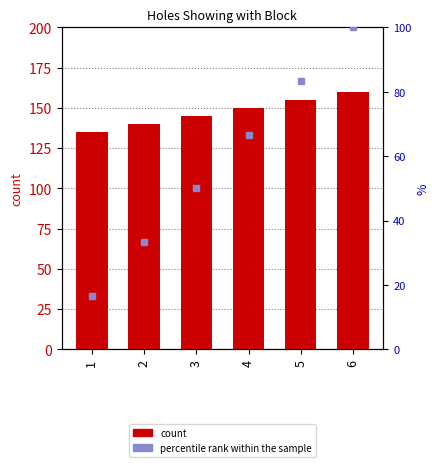

What is the difference between the second highest and second lowest values?

15